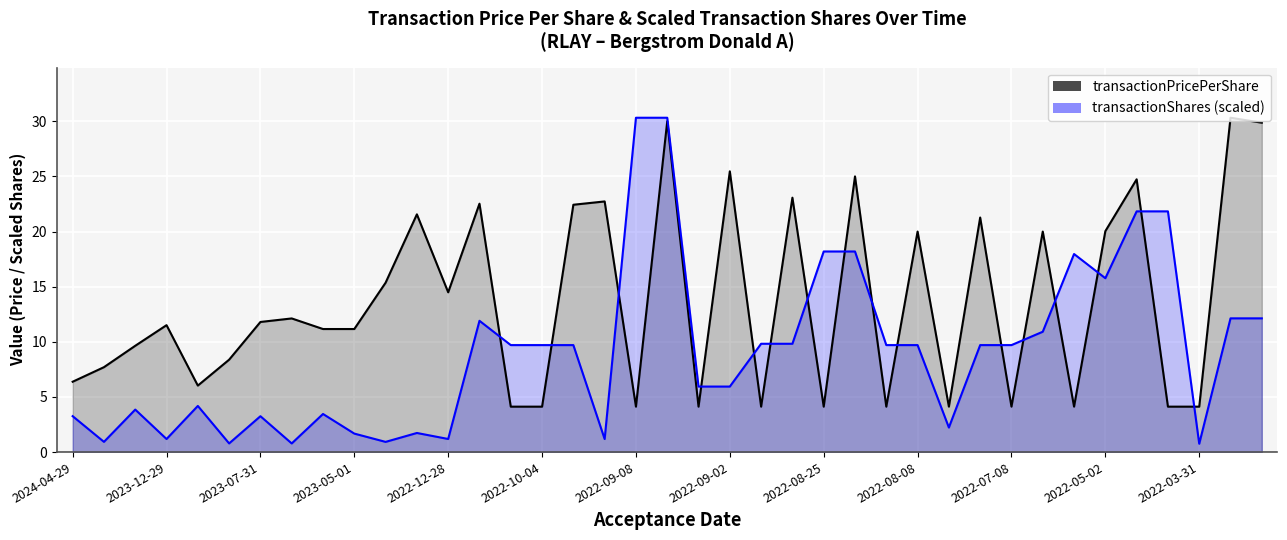

List the series in order of their peak value, lowest first.

transactionPricePerShare, transactionShares (scaled)